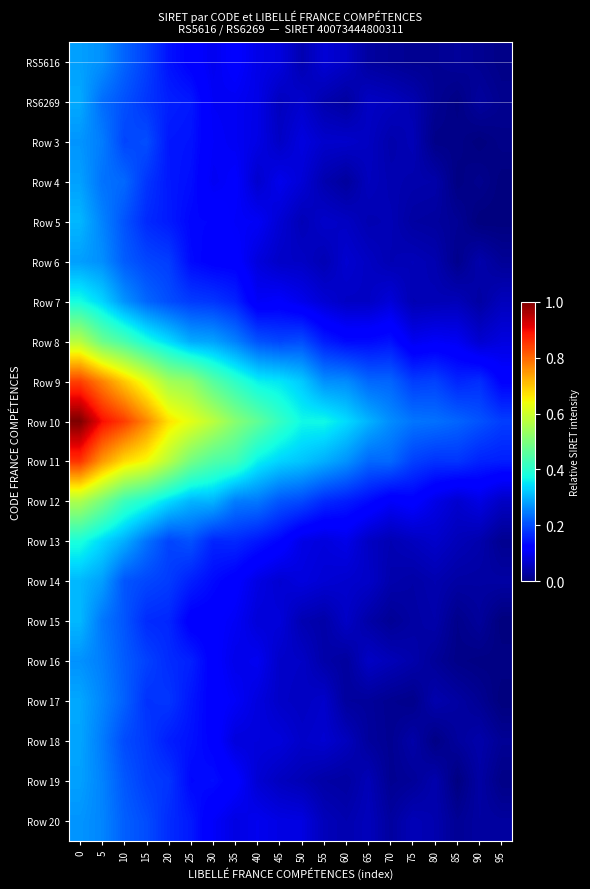

Reading left to right, extract all data points from this chart.

RS5616: 0=0.3	5=0.3	10=0.2	15=0.2	20=0.1	25=0.1	30=0.1	35=0.1	40=0.1	45=0.1	50=0.0	55=0.1	60=0.1	65=0.0	70=0.0	75=0.0	80=0.0	85=0.0	90=0.0	95=0.0
RS6269: 0=0.3	5=0.2	10=0.2	15=0.2	20=0.2	25=0.1	30=0.1	35=0.1	40=0.1	45=0.1	50=0.1	55=0.0	60=0.0	65=0.1	70=0.1	75=0.0	80=0.0	85=0.0	90=0.0	95=0.0
Row 3: 0=0.3	5=0.2	10=0.2	15=0.2	20=0.1	25=0.1	30=0.1	35=0.1	40=0.1	45=0.1	50=0.1	55=0.1	60=0.1	65=0.1	70=0.0	75=0.0	80=0.0	85=0.0	90=0.0	95=0.0
Row 4: 0=0.3	5=0.2	10=0.2	15=0.2	20=0.1	25=0.1	30=0.1	35=0.1	40=0.1	45=0.1	50=0.1	55=0.0	60=0.0	65=0.1	70=0.0	75=0.0	80=0.0	85=0.0	90=0.0	95=0.0
Row 5: 0=0.3	5=0.3	10=0.2	15=0.2	20=0.2	25=0.1	30=0.1	35=0.1	40=0.1	45=0.1	50=0.0	55=0.1	60=0.1	65=0.0	70=0.0	75=0.0	80=0.0	85=0.0	90=0.0	95=0.0
Row 6: 0=0.3	5=0.3	10=0.2	15=0.2	20=0.2	25=0.1	30=0.1	35=0.1	40=0.1	45=0.1	50=0.1	55=0.0	60=0.1	65=0.1	70=0.0	75=0.1	80=0.0	85=0.0	90=0.0	95=0.0
Row 7: 0=0.4	5=0.3	10=0.3	15=0.2	20=0.2	25=0.2	30=0.2	35=0.2	40=0.1	45=0.1	50=0.1	55=0.1	60=0.1	65=0.1	70=0.1	75=0.0	80=0.0	85=0.1	90=0.0	95=0.1
Row 8: 0=0.6	5=0.5	10=0.4	15=0.4	20=0.3	25=0.3	30=0.3	35=0.3	40=0.2	45=0.2	50=0.2	55=0.2	60=0.1	65=0.1	70=0.1	75=0.1	80=0.1	85=0.1	90=0.1	95=0.1
Row 9: 0=0.8	5=0.8	10=0.7	15=0.6	20=0.5	25=0.5	30=0.5	35=0.4	40=0.4	45=0.4	50=0.3	55=0.3	60=0.3	65=0.2	70=0.2	75=0.2	80=0.2	85=0.2	90=0.2	95=0.1
Row 10: 0=1.0	5=0.9	10=0.8	15=0.8	20=0.7	25=0.6	30=0.6	35=0.5	40=0.5	45=0.4	50=0.4	55=0.4	60=0.3	65=0.3	70=0.3	75=0.2	80=0.2	85=0.2	90=0.2	95=0.2
Row 11: 0=0.9	5=0.7	10=0.7	15=0.6	20=0.6	25=0.5	30=0.4	35=0.4	40=0.4	45=0.3	50=0.3	55=0.3	60=0.3	65=0.2	70=0.2	75=0.2	80=0.2	85=0.2	90=0.2	95=0.2
Row 12: 0=0.6	5=0.5	10=0.4	15=0.4	20=0.3	25=0.3	30=0.3	35=0.2	40=0.2	45=0.2	50=0.2	55=0.2	60=0.2	65=0.1	70=0.1	75=0.1	80=0.1	85=0.1	90=0.1	95=0.1
Row 13: 0=0.4	5=0.3	10=0.3	15=0.2	20=0.2	25=0.2	30=0.2	35=0.2	40=0.1	45=0.1	50=0.1	55=0.1	60=0.1	65=0.1	70=0.0	75=0.1	80=0.1	85=0.1	90=0.0	95=0.0
Row 14: 0=0.3	5=0.3	10=0.2	15=0.2	20=0.2	25=0.2	30=0.1	35=0.1	40=0.1	45=0.1	50=0.1	55=0.1	60=0.1	65=0.1	70=0.0	75=0.0	80=0.0	85=0.0	90=0.0	95=0.0
Row 15: 0=0.3	5=0.2	10=0.2	15=0.2	20=0.2	25=0.1	30=0.1	35=0.1	40=0.1	45=0.1	50=0.0	55=0.0	60=0.1	65=0.0	70=0.0	75=0.0	80=0.0	85=0.0	90=0.0	95=0.0
Row 16: 0=0.3	5=0.2	10=0.2	15=0.2	20=0.2	25=0.2	30=0.1	35=0.1	40=0.1	45=0.1	50=0.1	55=0.0	60=0.0	65=0.1	70=0.1	75=0.0	80=0.0	85=0.0	90=0.0	95=0.0
Row 17: 0=0.3	5=0.3	10=0.2	15=0.2	20=0.2	25=0.1	30=0.1	35=0.1	40=0.1	45=0.1	50=0.1	55=0.1	60=0.0	65=0.0	70=0.0	75=0.0	80=0.0	85=0.0	90=0.0	95=0.0
Row 18: 0=0.3	5=0.2	10=0.2	15=0.2	20=0.2	25=0.1	30=0.1	35=0.1	40=0.1	45=0.1	50=0.1	55=0.1	60=0.1	65=0.0	70=0.0	75=0.0	80=0.0	85=0.0	90=0.0	95=0.0
Row 19: 0=0.3	5=0.3	10=0.2	15=0.2	20=0.2	25=0.1	30=0.1	35=0.1	40=0.1	45=0.1	50=0.0	55=0.0	60=0.0	65=0.0	70=0.0	75=0.0	80=0.0	85=0.0	90=0.0	95=0.0
Row 20: 0=0.3	5=0.3	10=0.2	15=0.2	20=0.2	25=0.1	30=0.1	35=0.1	40=0.1	45=0.1	50=0.1	55=0.1	60=0.0	65=0.1	70=0.0	75=0.0	80=0.0	85=0.0	90=0.0	95=0.0